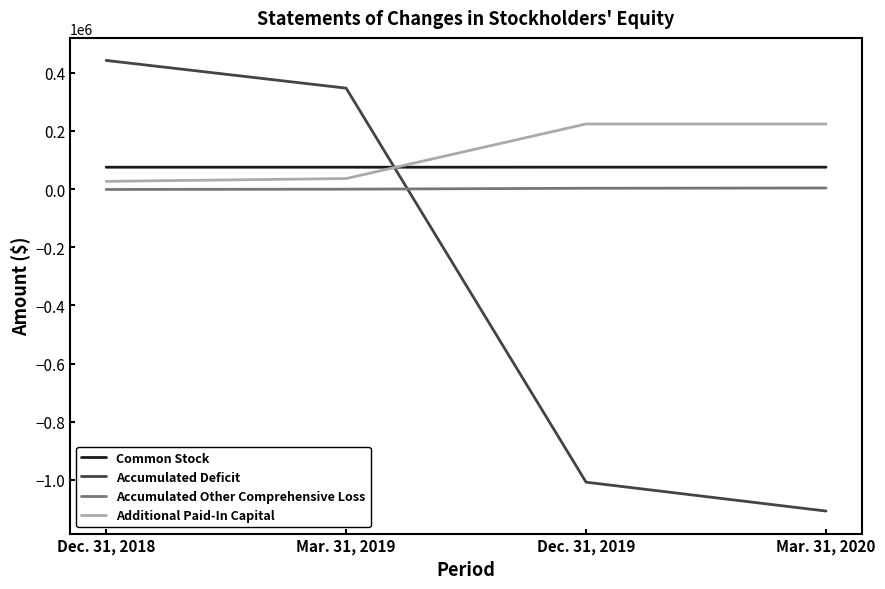

What is the minimum value for Accumulated Deficit?

-1107372